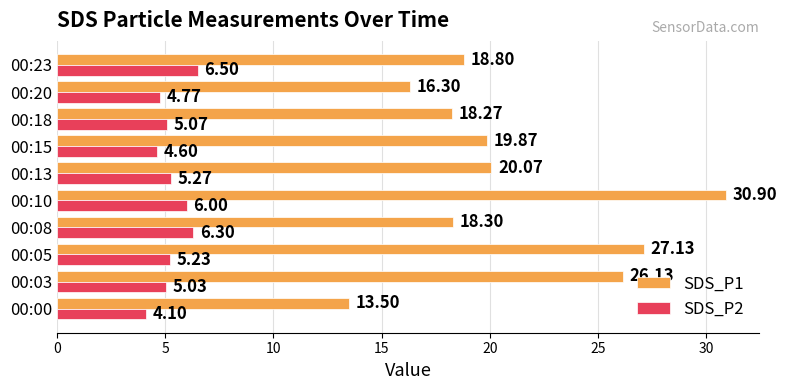

What is the spread (max minus min) of values at 00:03?

21.1